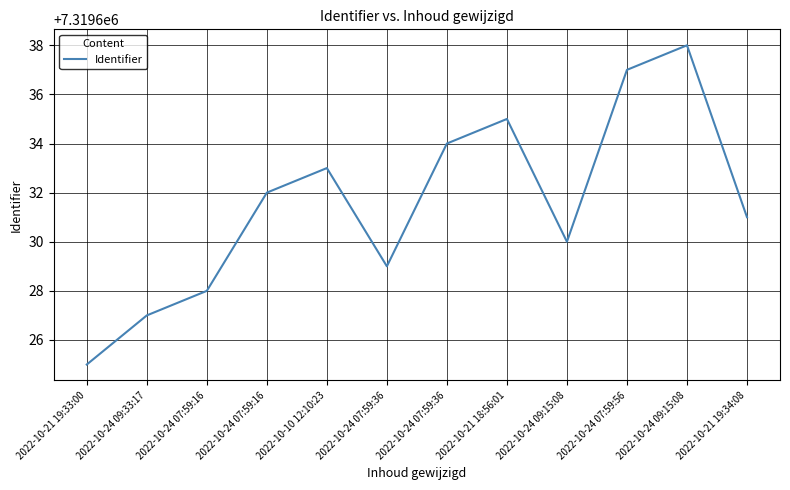

At which label does the data first exceed 7319632?

2022-10-10 12:10:23